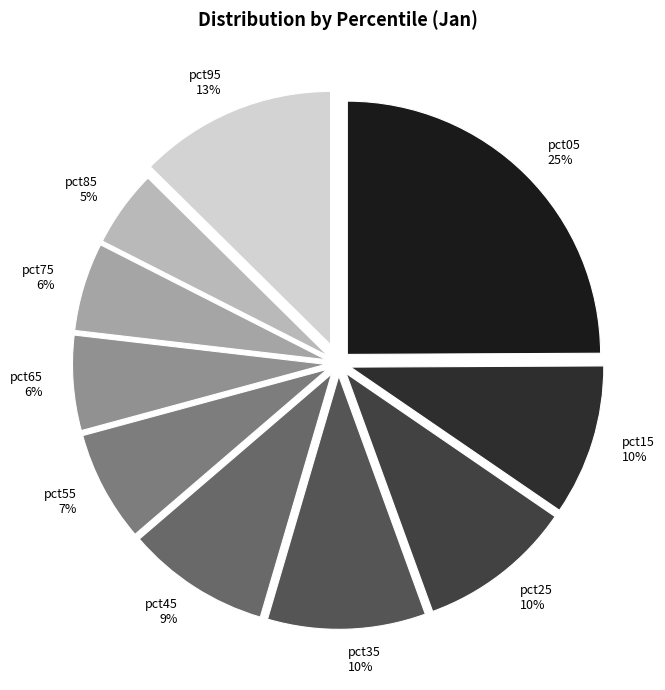

Combined, do pct65 and pct45 account for over 50%?

No